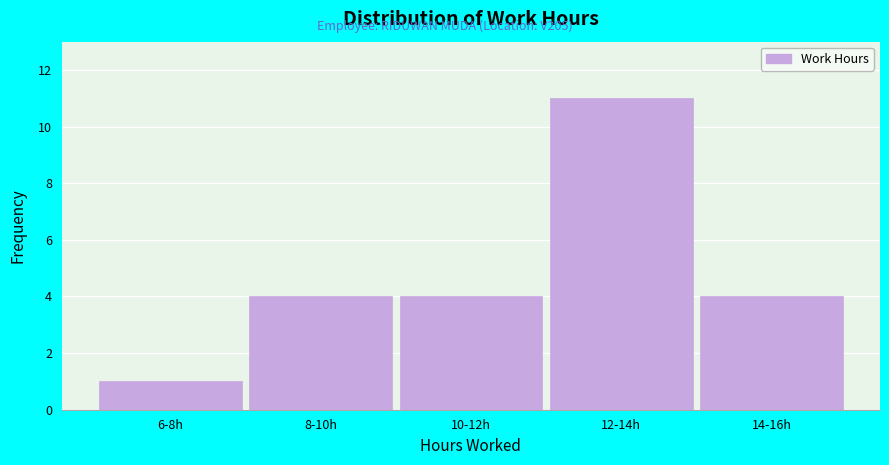

Reading left to right, list all the values displayed in this chart.

1	4	4	11	4